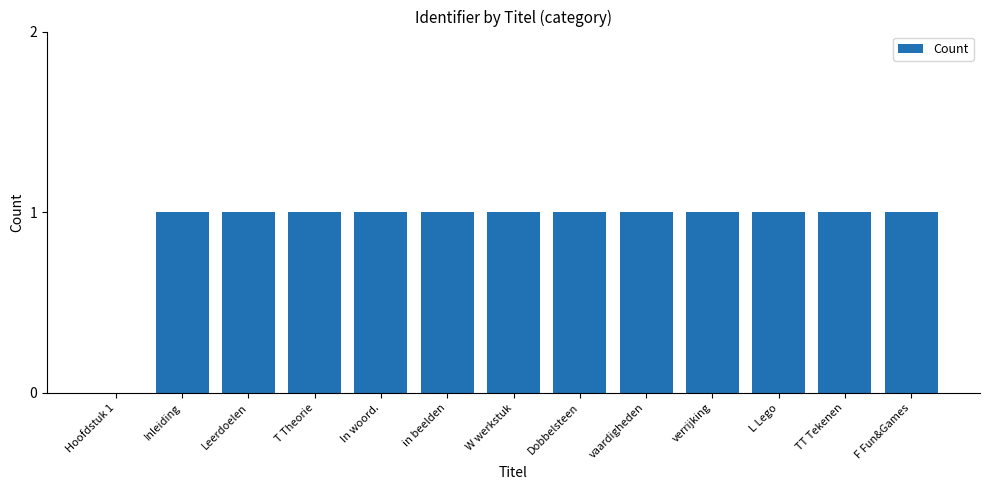

Reading left to right, transcribe all the data shown in this chart.

0	1	1	1	1	1	1	1	1	1	1	1	1